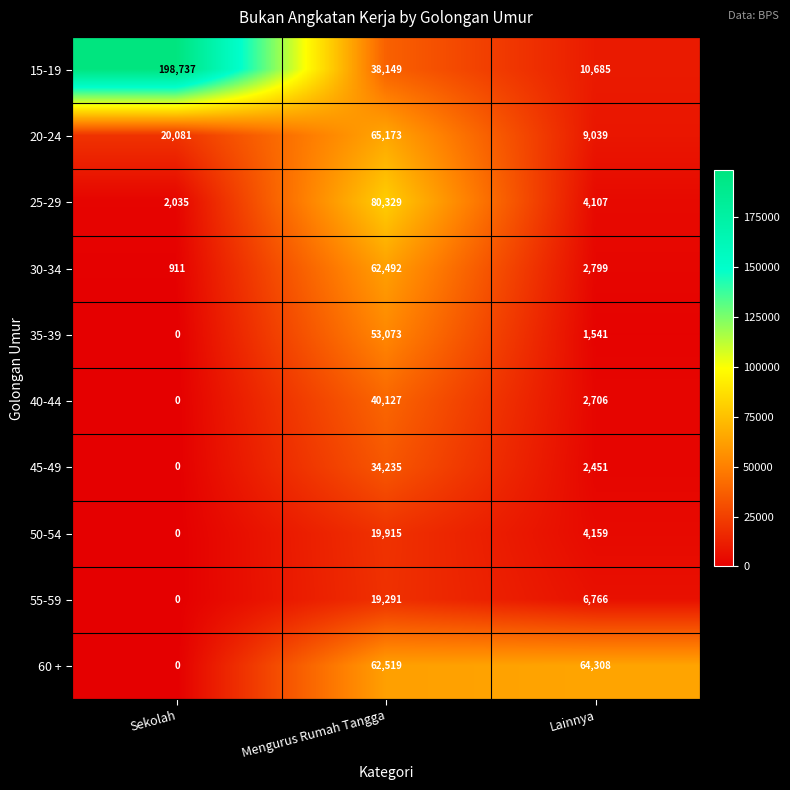

Reading right to left, transcribe all the data shown in this chart.

15-19: 10685	38149	198737
20-24: 9039	65173	20081
25-29: 4107	80329	2035
30-34: 2799	62492	911
35-39: 1541	53073	0
40-44: 2706	40127	0
45-49: 2451	34235	0
50-54: 4159	19915	0
55-59: 6766	19291	0
60 +: 64308	62519	0